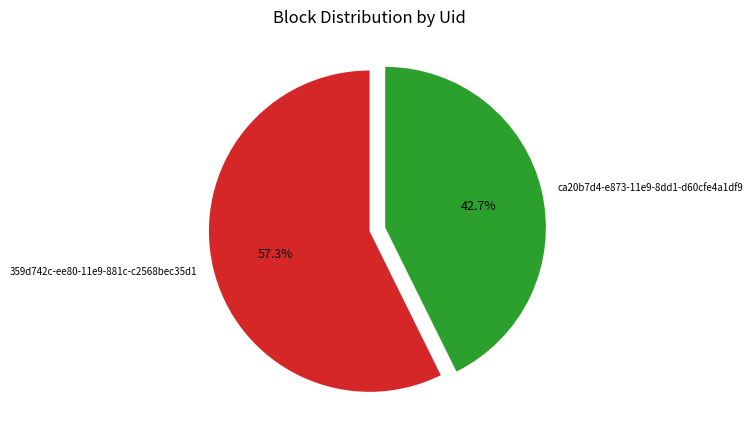

To the nearest percent, what is the difference between the 359d742c-ee80-11e9-881c-c2568bec35d1 and ca20b7d4-e873-11e9-8dd1-d60cfe4a1df9 slice percentages?

15%